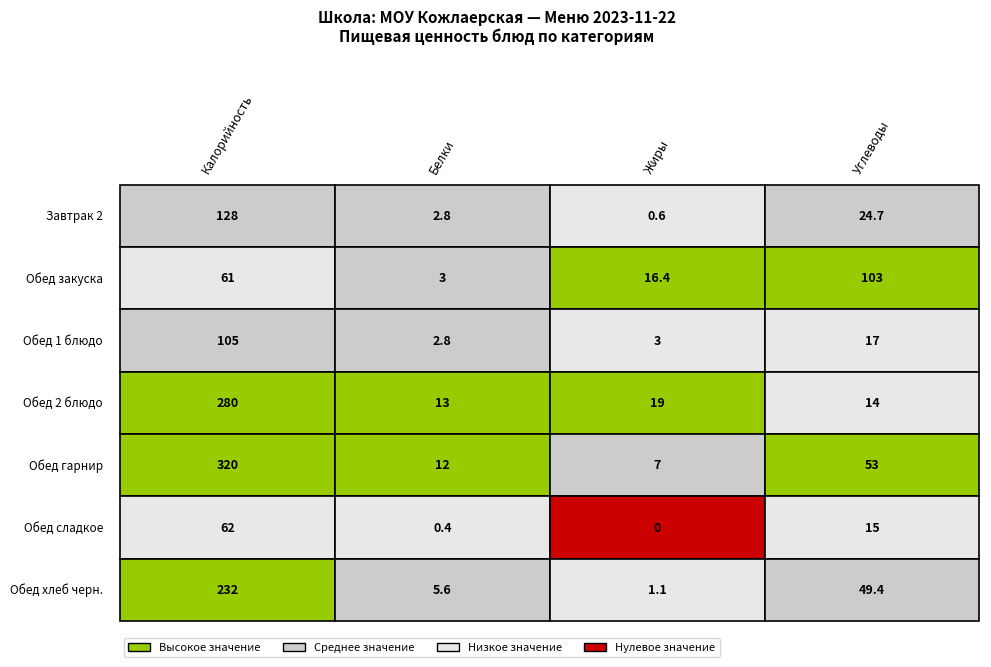

The value of Обед закуска at 0 is 61.0. True or false?

True